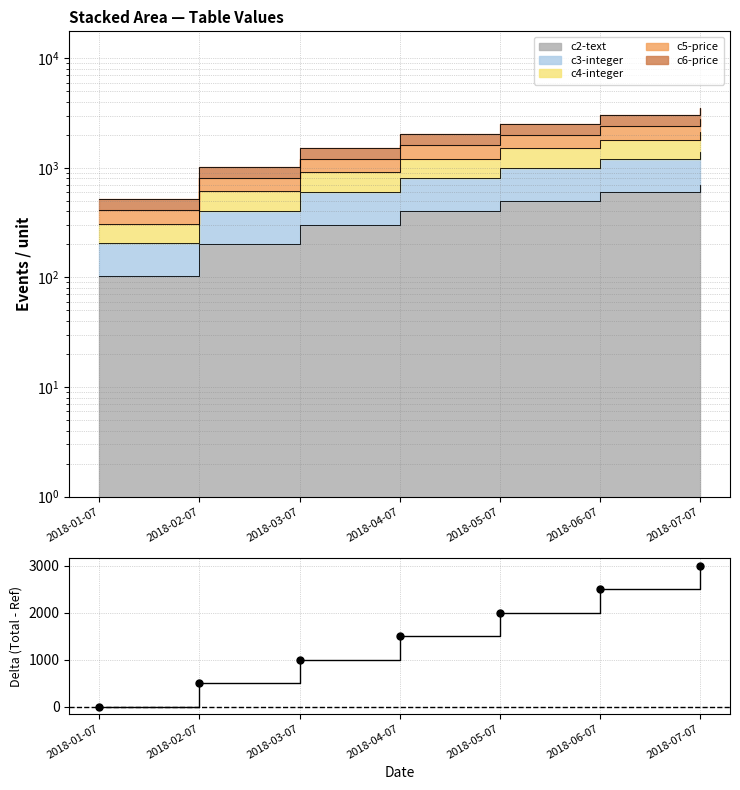

Between 2018-07-07 and 2018-03-07, which is larger?

2018-07-07